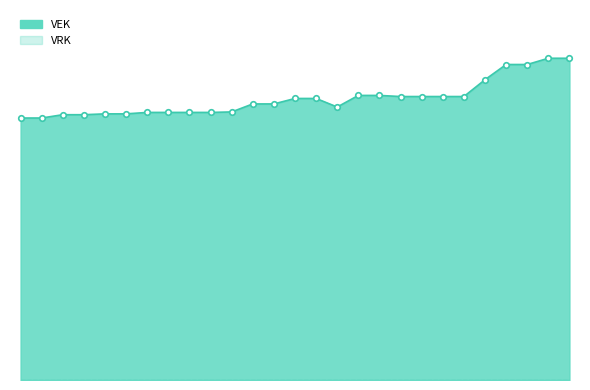

Read the value at 2023 1ste aanpassing - ontwerp, to the nearest 100.

9800